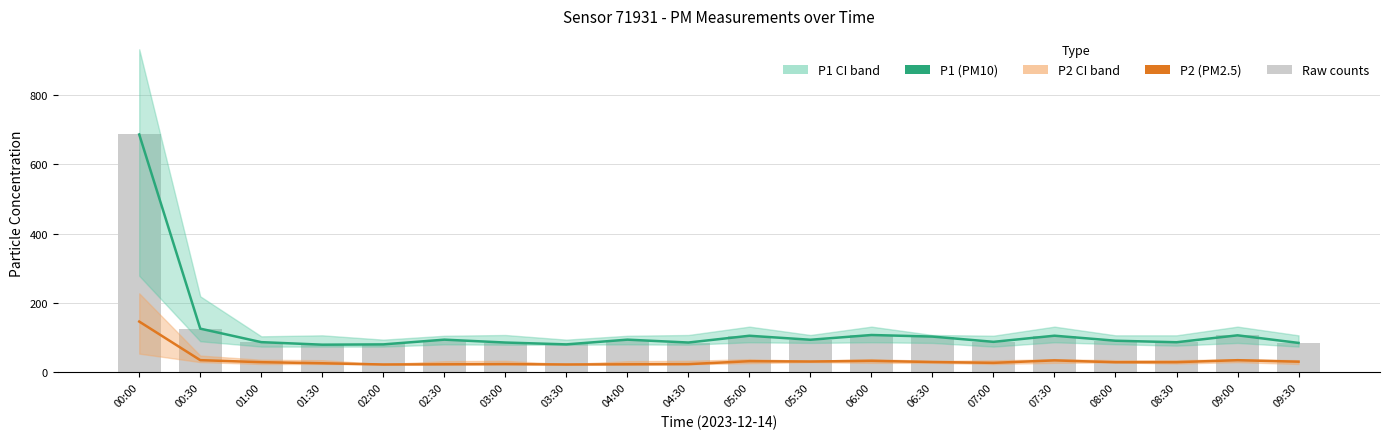

Which has a higher value, 08:00 or 00:00?

00:00